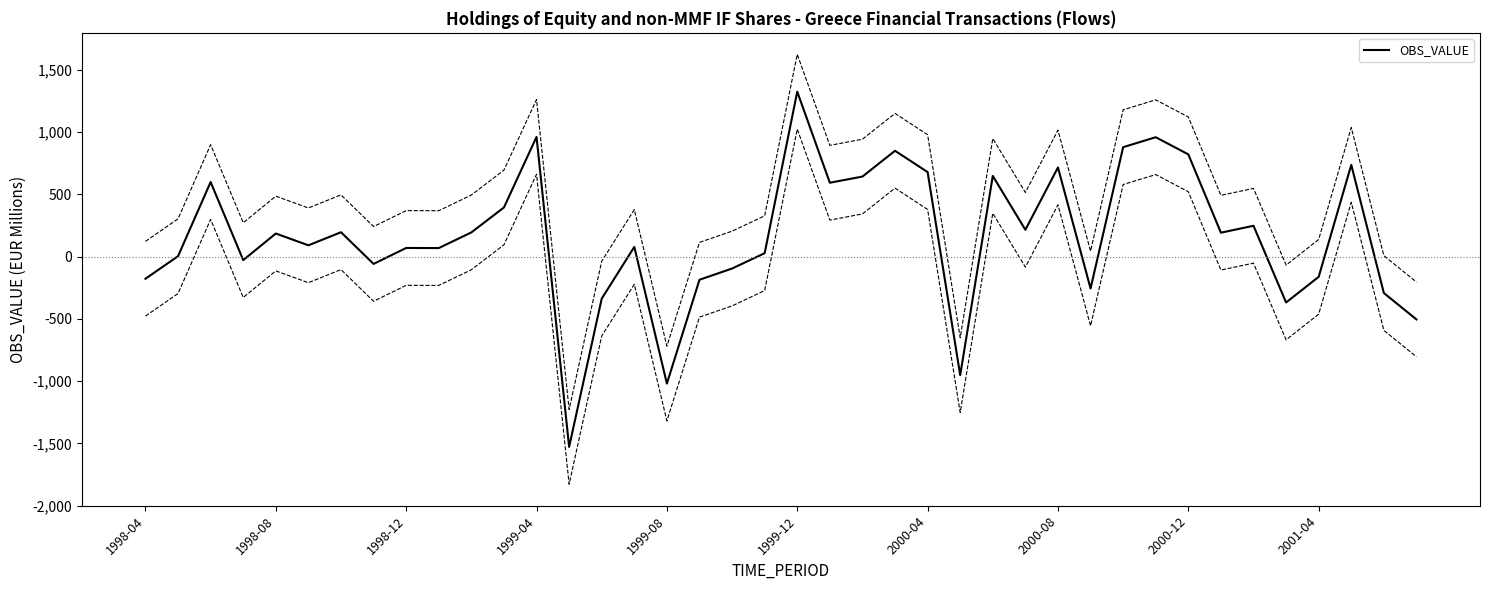

What is the change in value from 21 to 35?

-961.7